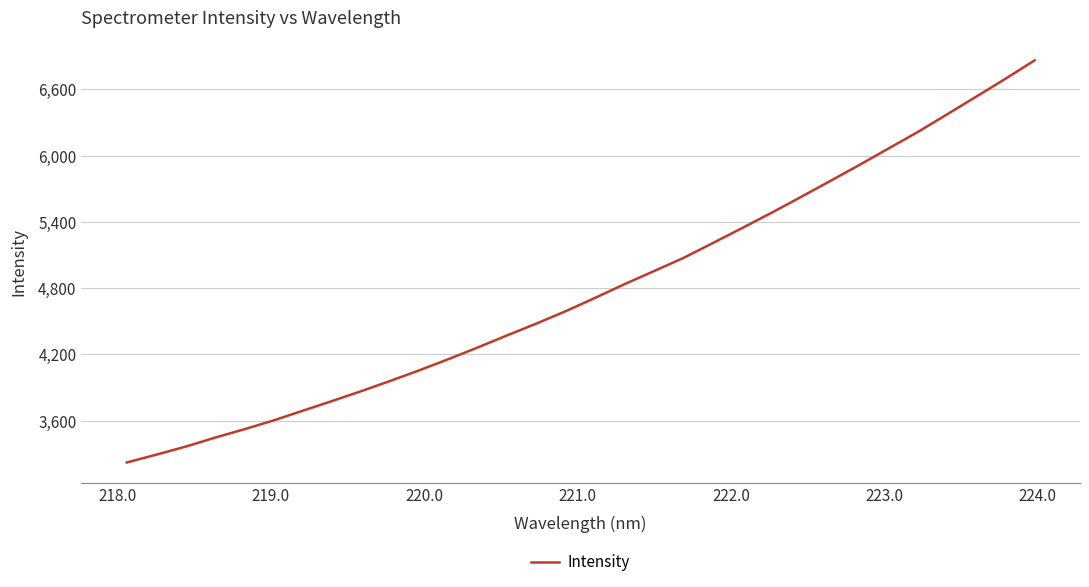

What is the smallest value displayed?

3221.1